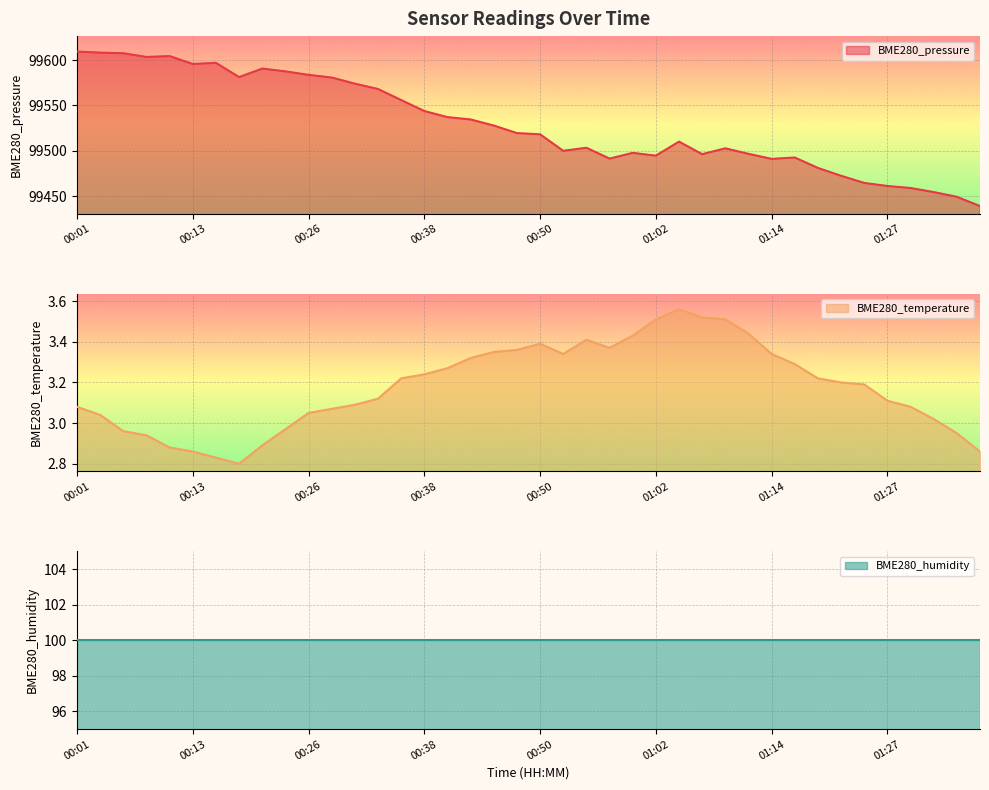

What is the spread (max minus min) of values at 00:38?

99540.6